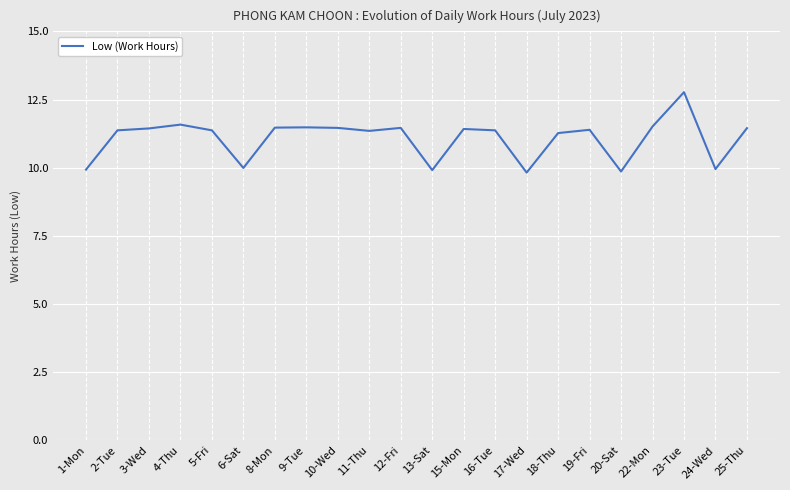

Between 20-Sat and 9-Tue, which is larger?

9-Tue